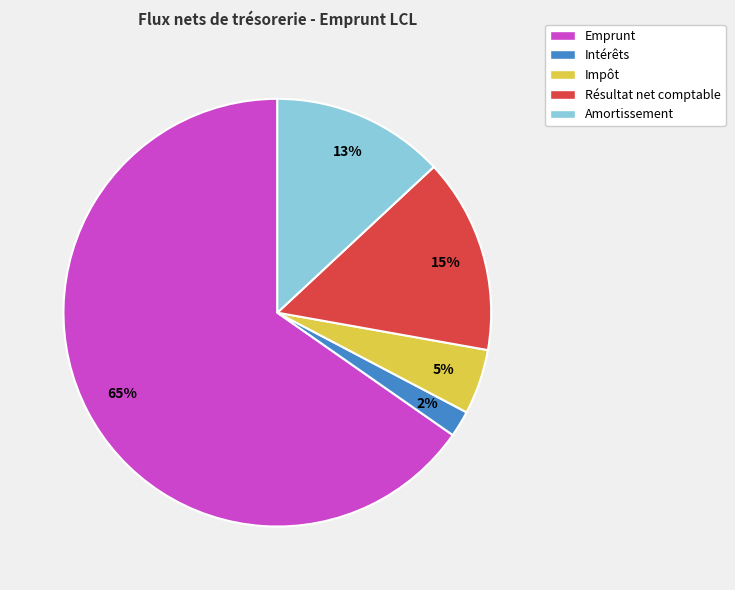

To the nearest percent, what is the combined percentage of Résultat net comptable and Intérêts?

17%